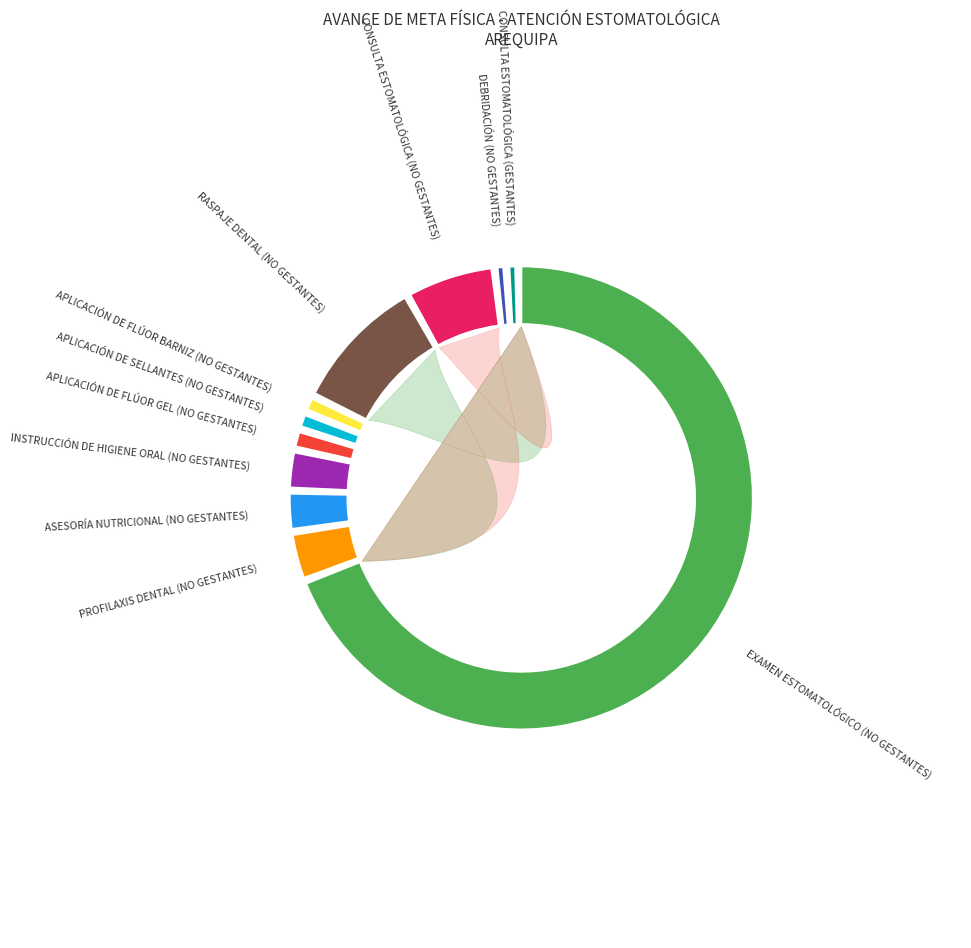

True or false: APLICACIÓN DE FLÚOR BARNIZ (NO GESTANTES) accounts for 1% of the total.

True